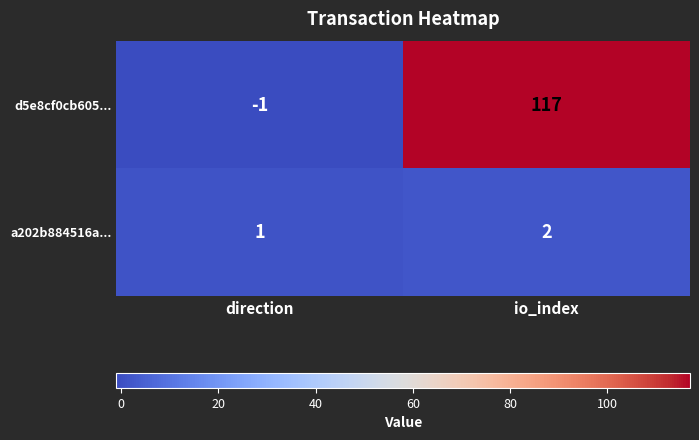

What is the difference between the maximum and minimum values in the d5e8cf0cb605... series?

118